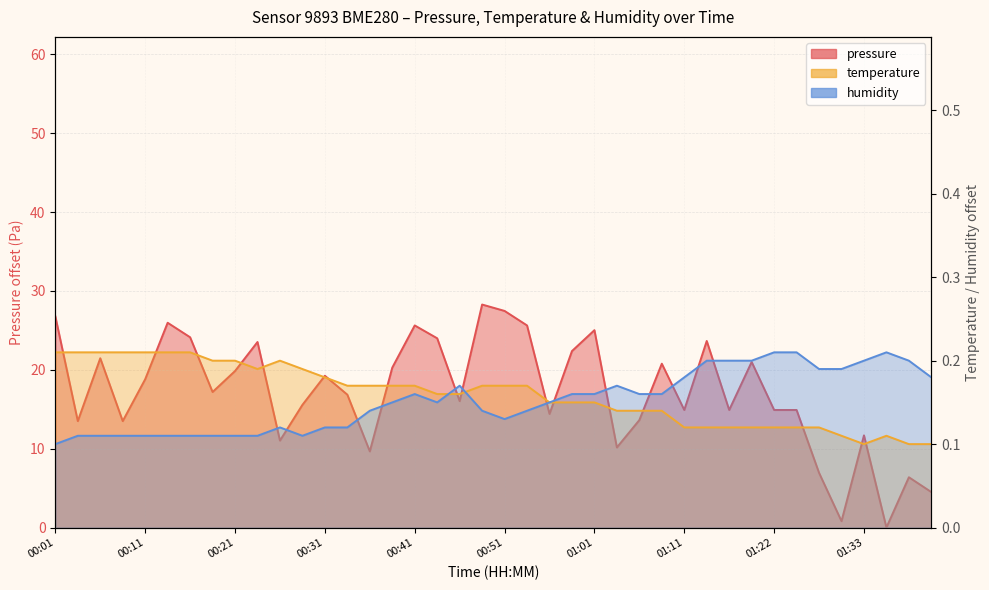

Which category has the highest value across all series?

00:48